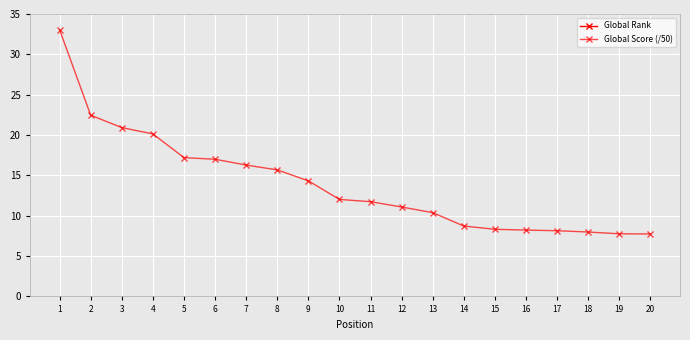

True or false: Global Score (/50) has a value of 12.1 at 20.

False